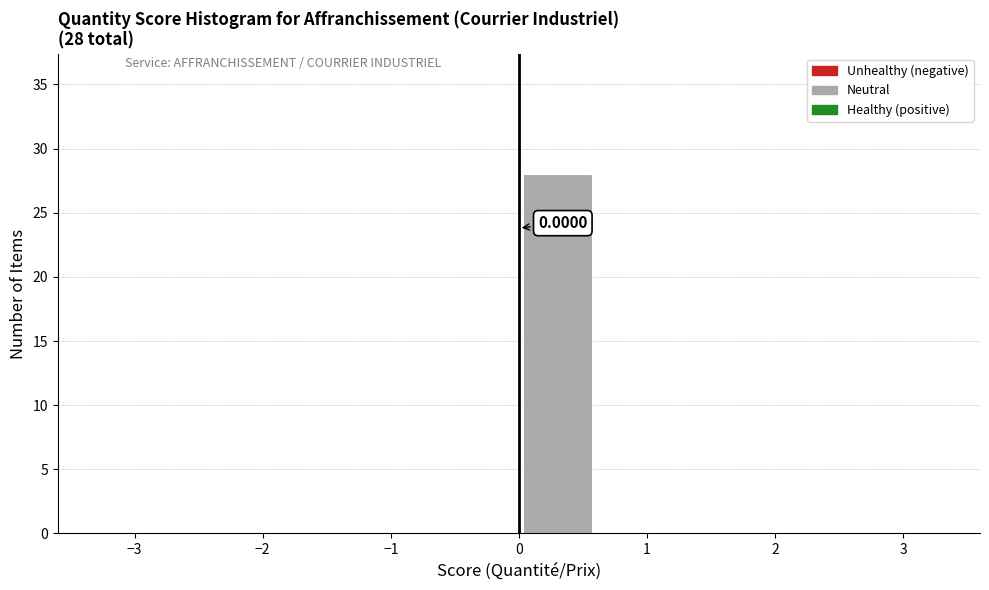

Over which range of the x-axis is the bar tallest?

0.0 to 0.6